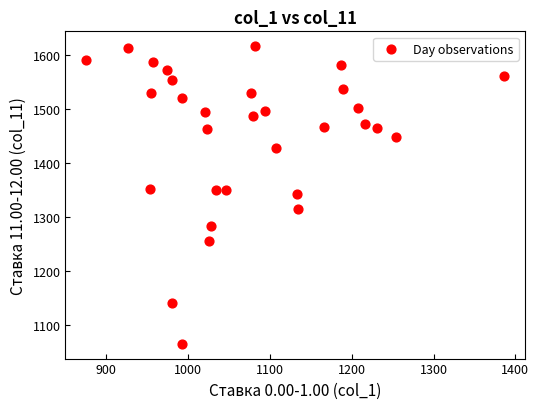

What is the range of X values (max minus min)?

511.0